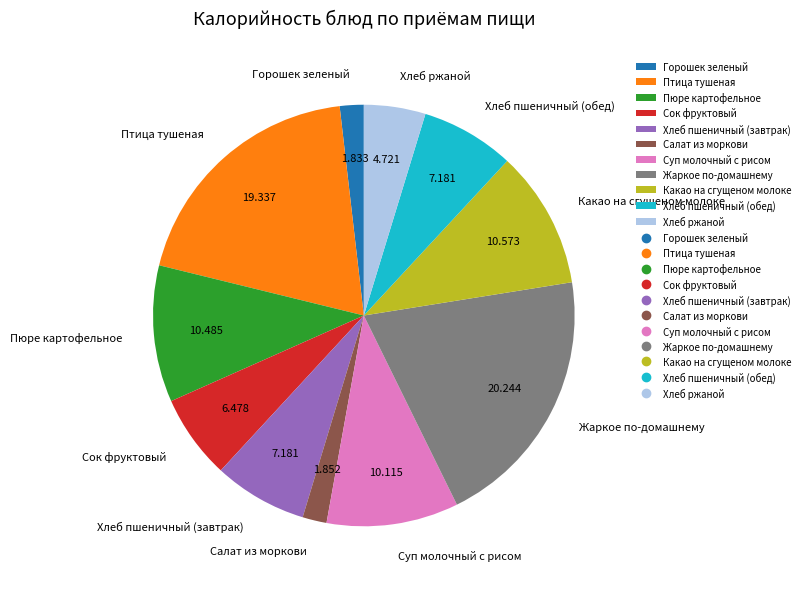

Is there a majority slice in this chart?

No